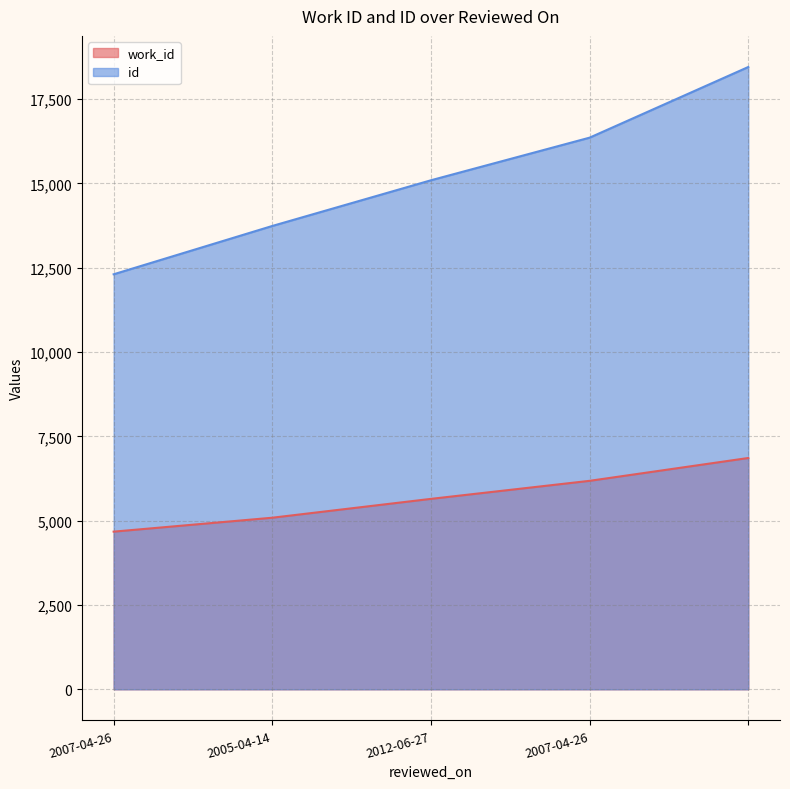

The value of id at 2012-06-27 is 15095. True or false?

True